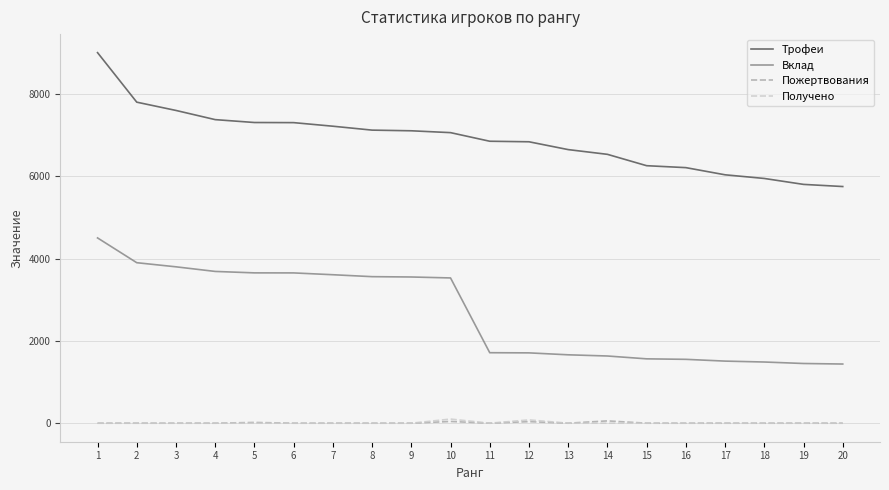

True or false: Пожертвования and Трофеи cross at least once.

False